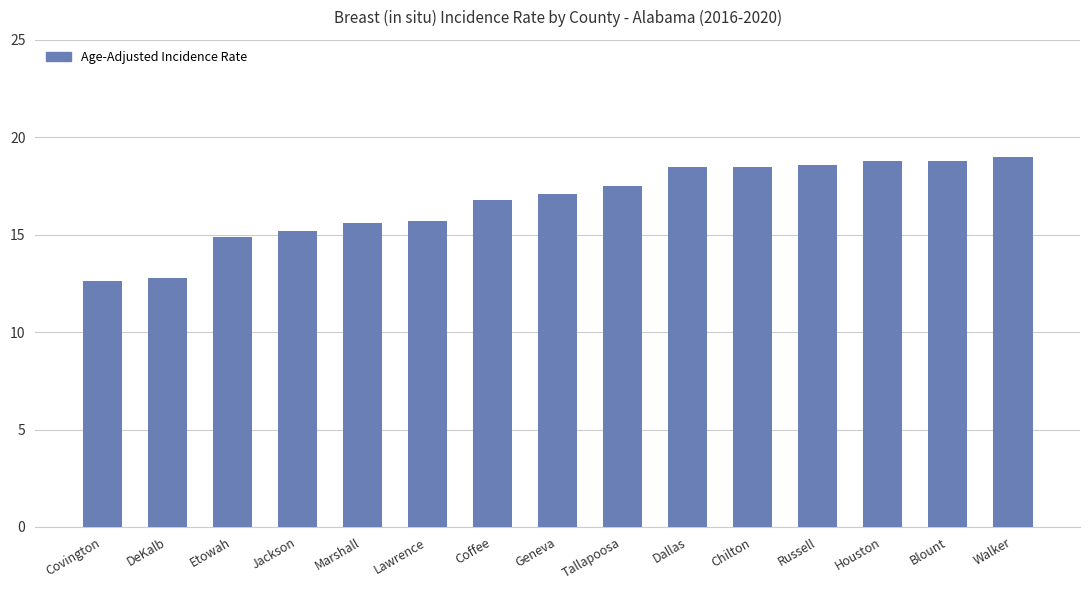

What is the sum of the values at Coffee and Walker?

35.8